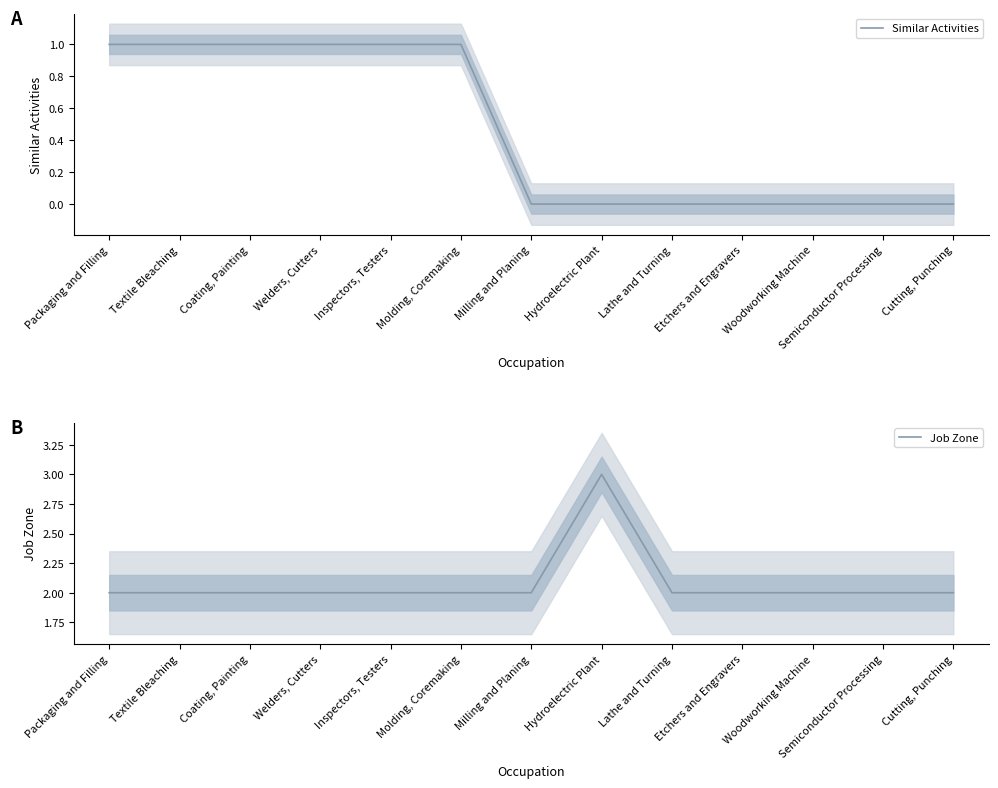

Which series has the largest range (max minus min)?

Similar Activities